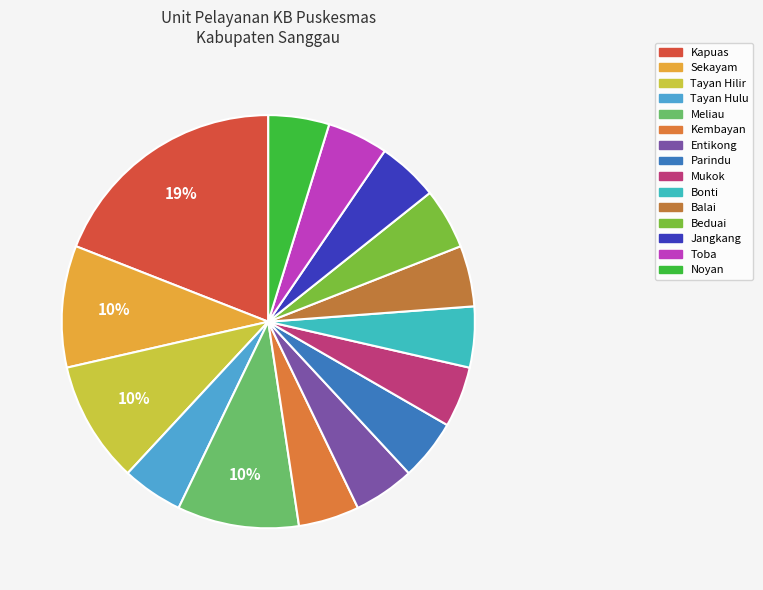

Count the number of slices in the pie.

15